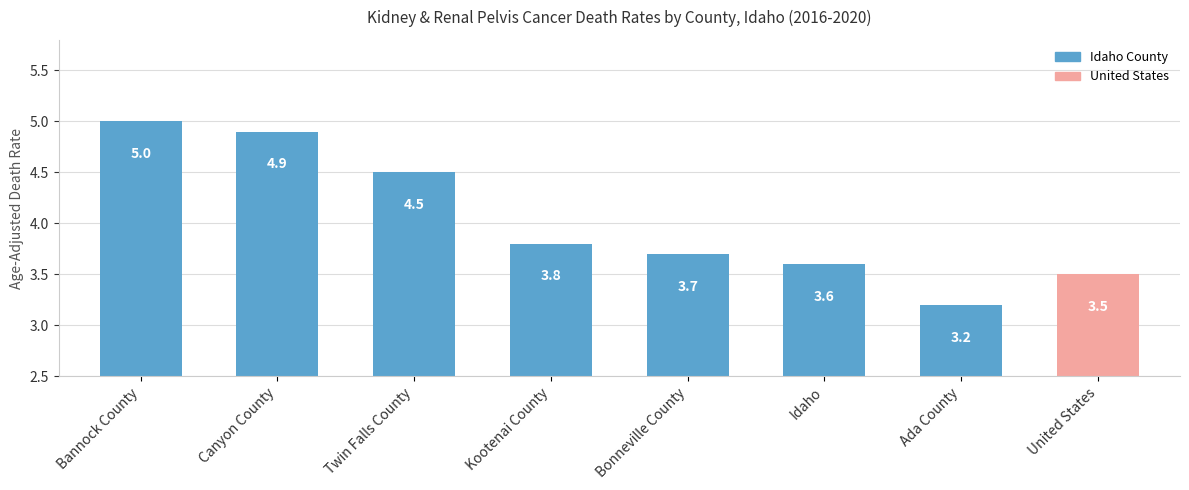

The chart shows a value of 7.5 at Twin Falls County. True or false?

False